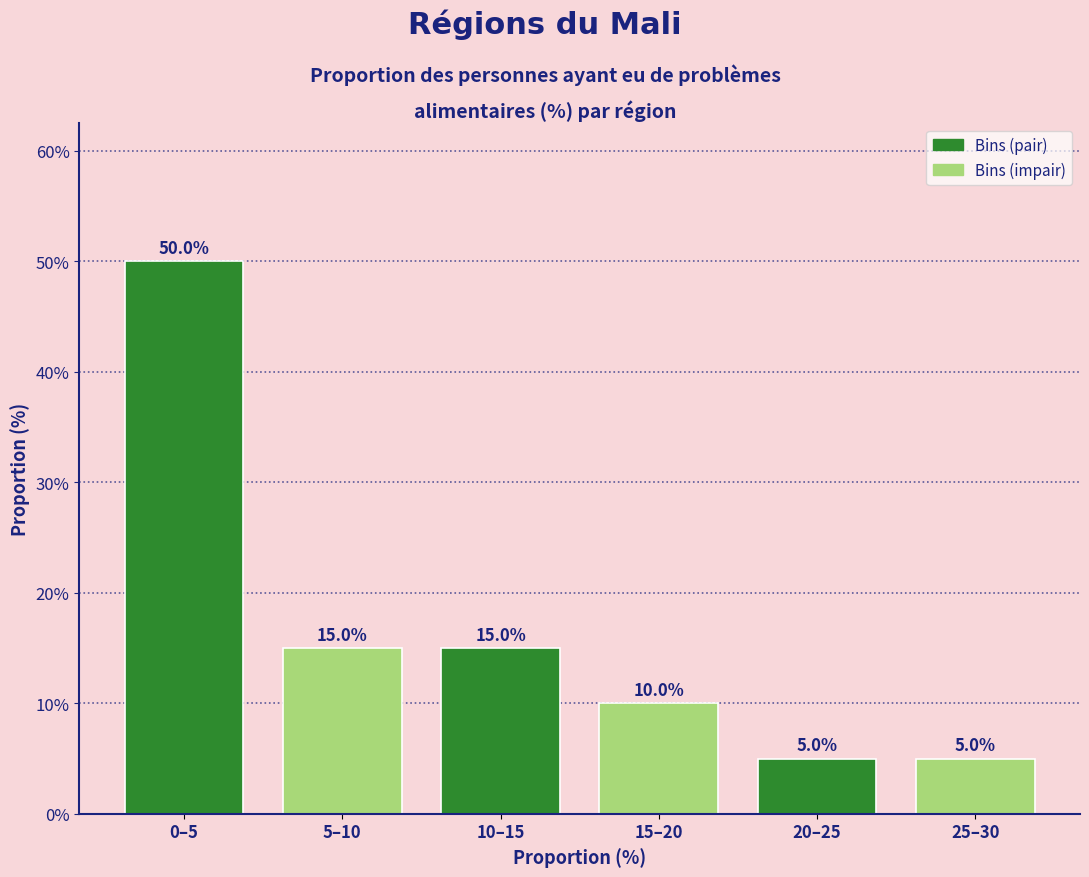

Reading left to right, list all the values displayed in this chart.

0–5=50	5–10=15	10–15=15	15–20=10	20–25=5	25–30=5